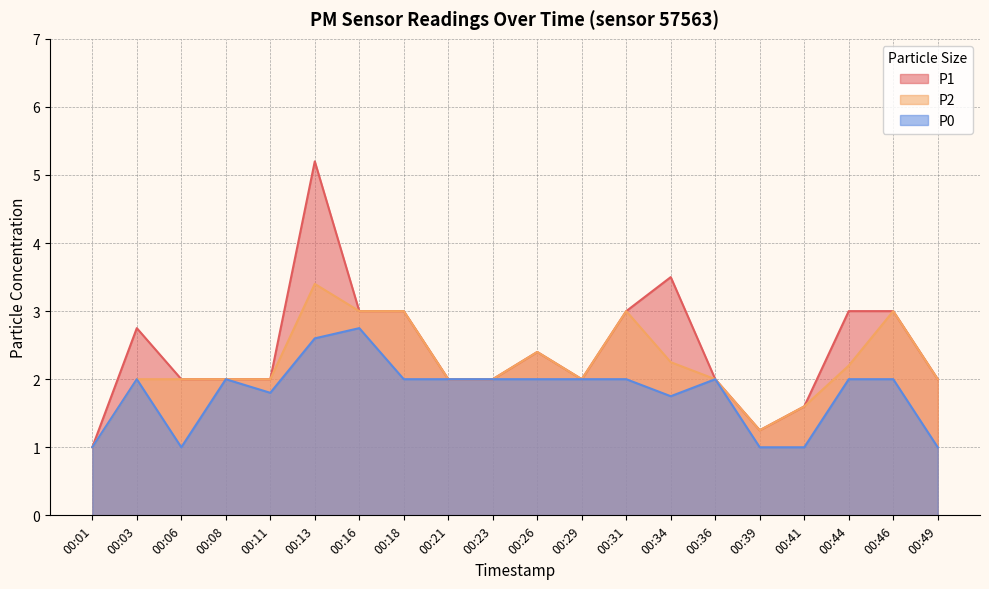

How many interior local peaks does the P2 series have?

4